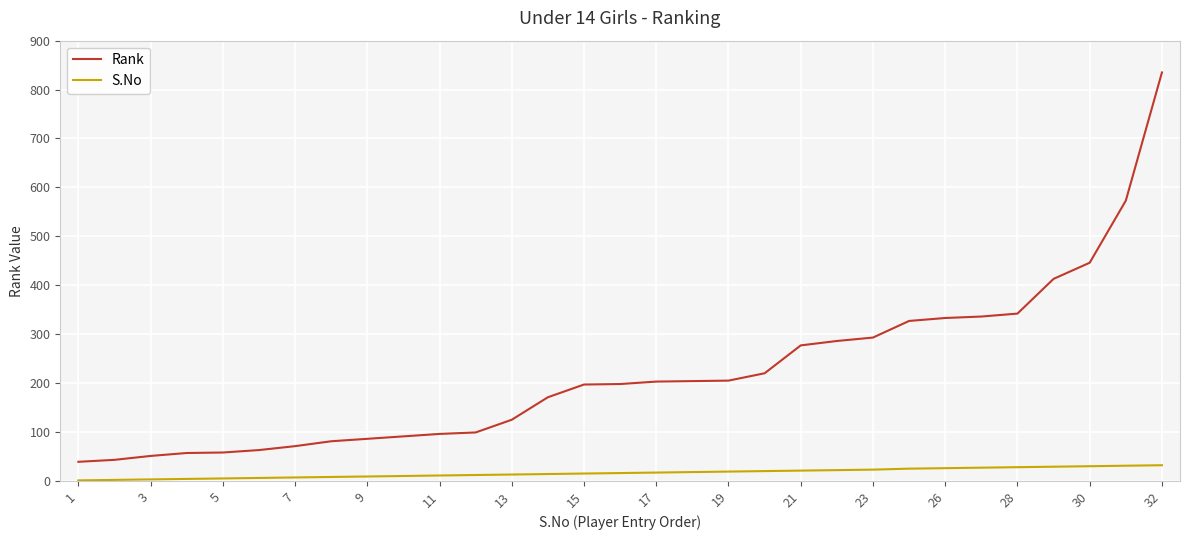

Which series has the widest spread of values?

Rank